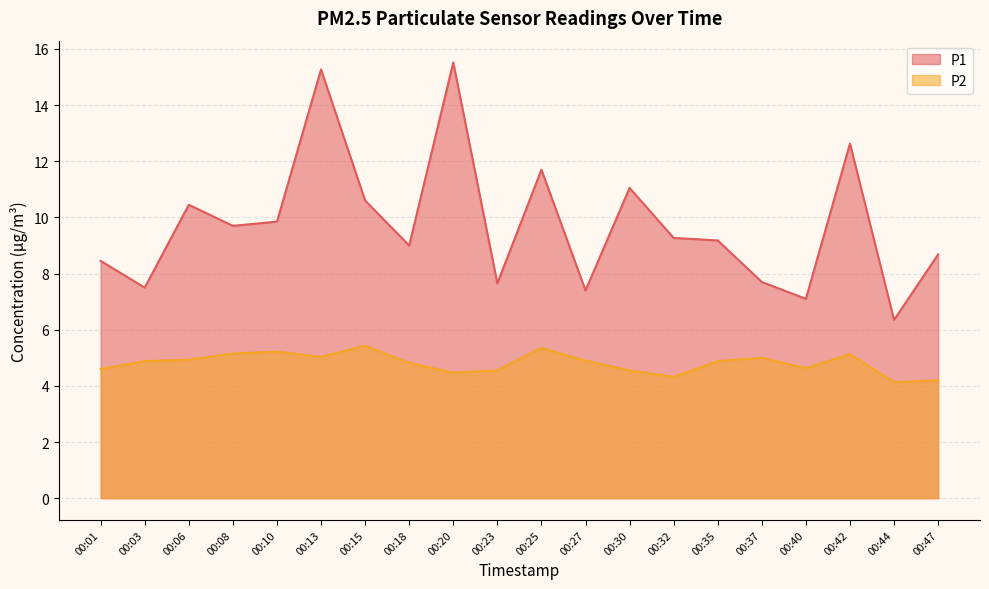

What is the difference between the maximum and minimum values in the P2 series?

1.3